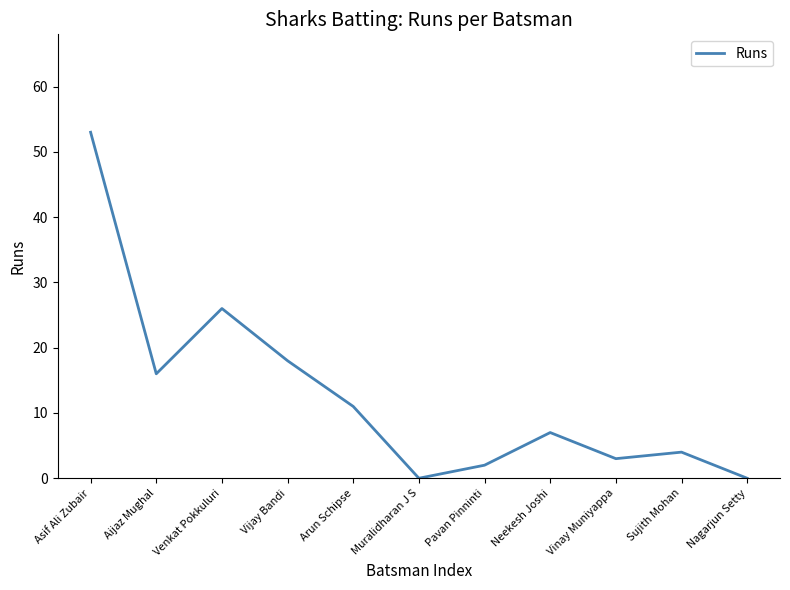

Reading left to right, list all the values displayed in this chart.

53	16	26	18	11	0	2	7	3	4	0